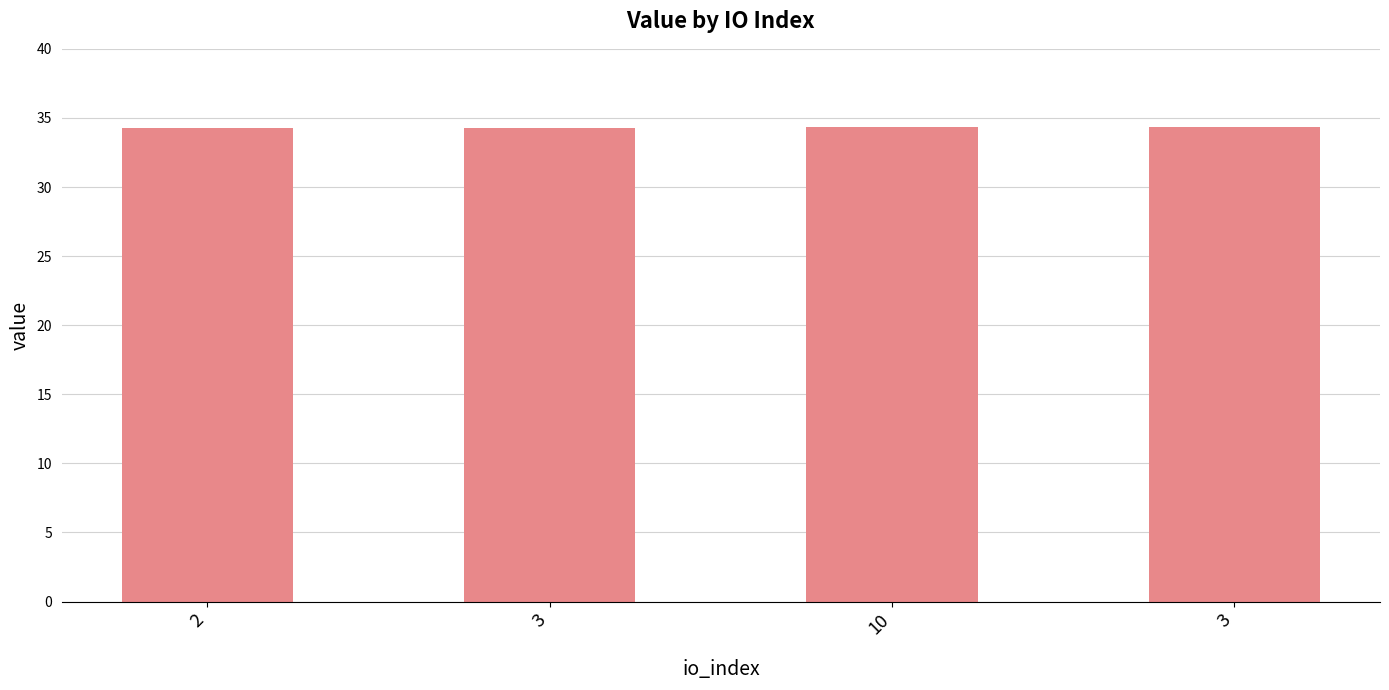

Reading right to left, list all the values displayed in this chart.

3=34.3	10=34.3	3=34.3	2=34.3